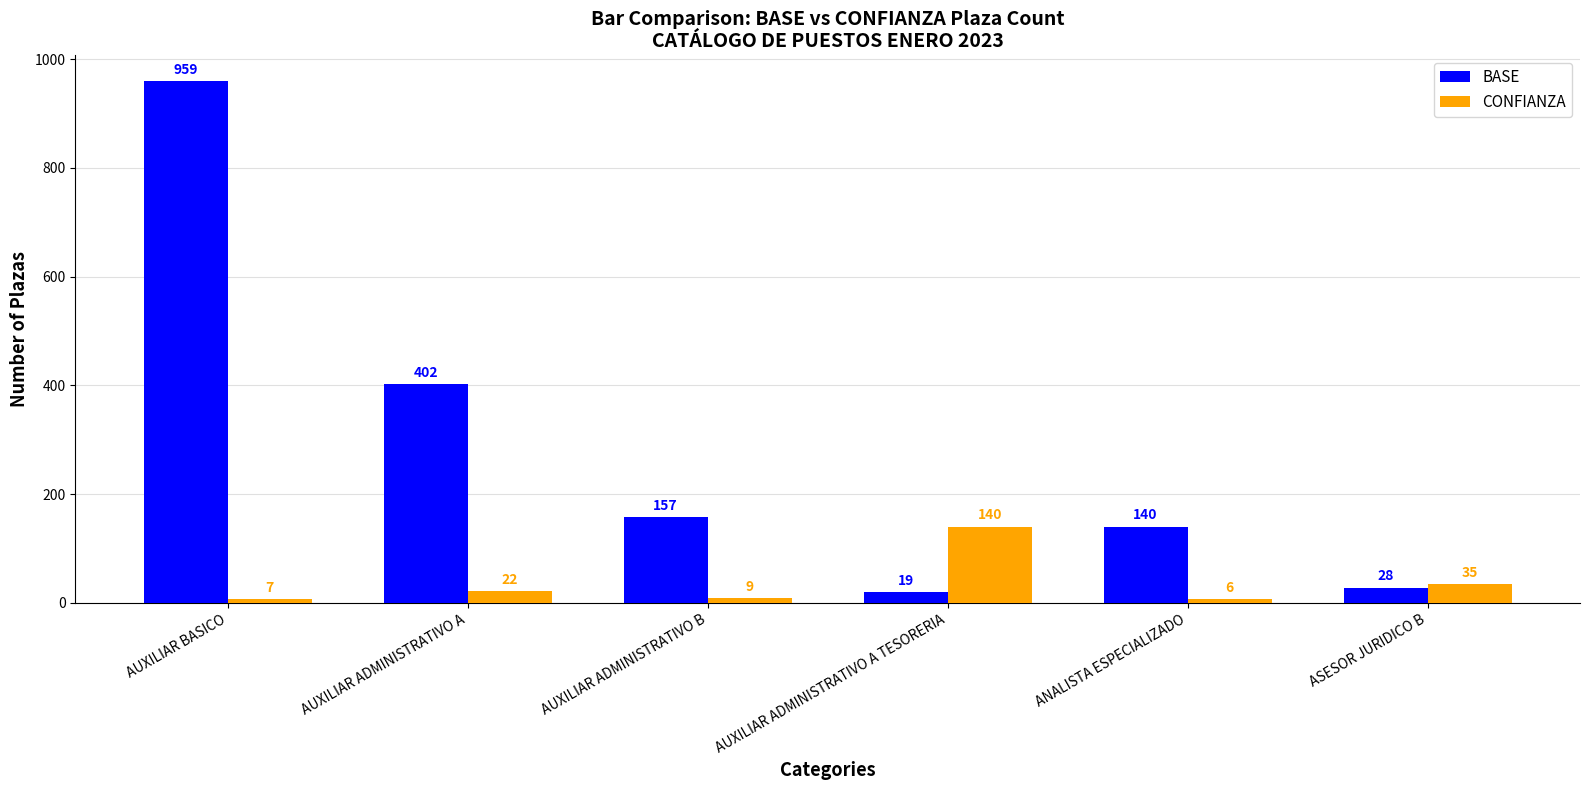

Which series has the largest total across all categories?

BASE